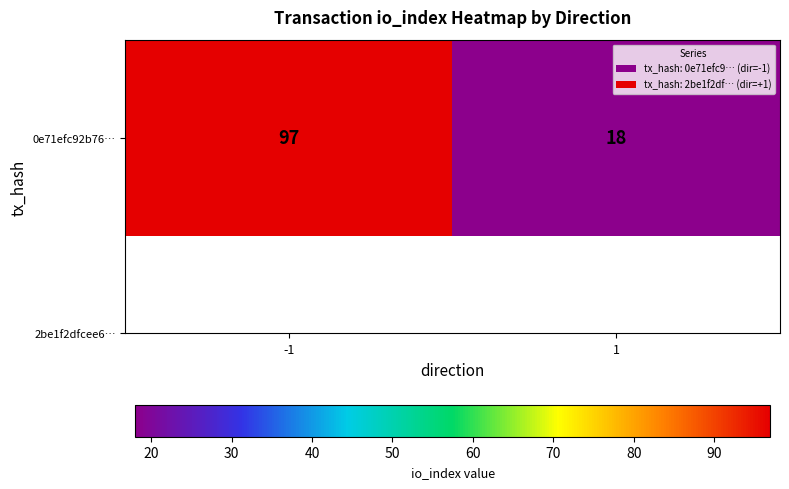

Reading right to left, extract all data points from this chart.

1=18	-1=97